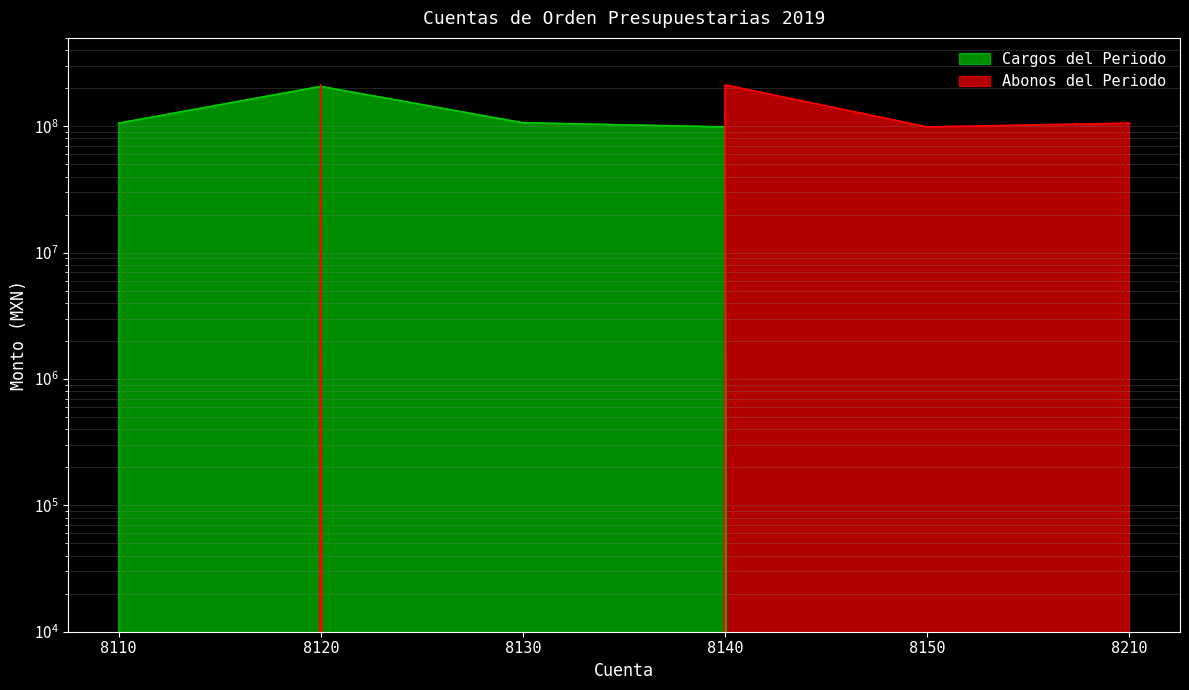

True or false: Abonos del Periodo has more than 0 points higher than both neighbors.

True